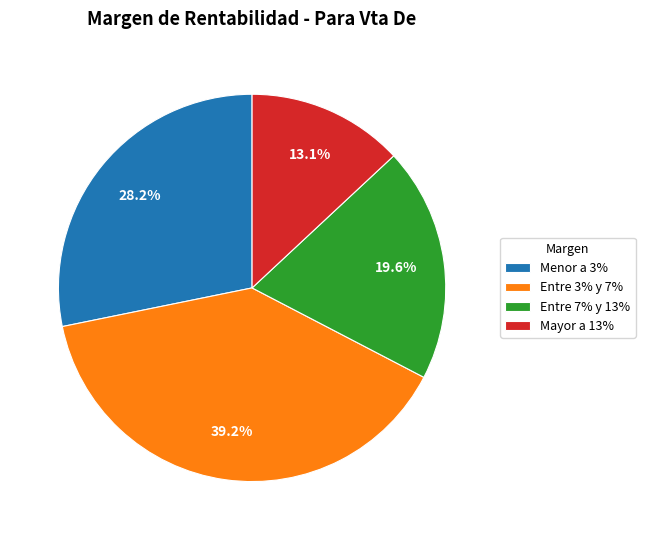

To the nearest percent, what is the combined percentage of Entre 3% y 7% and Mayor a 13%?

52%